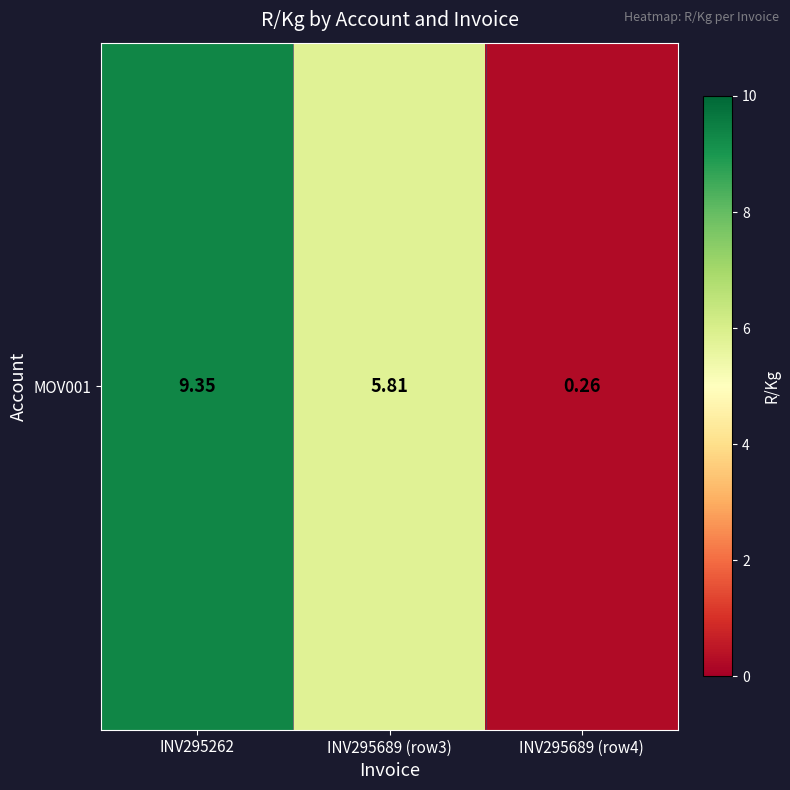

How many values exceed 5?

2